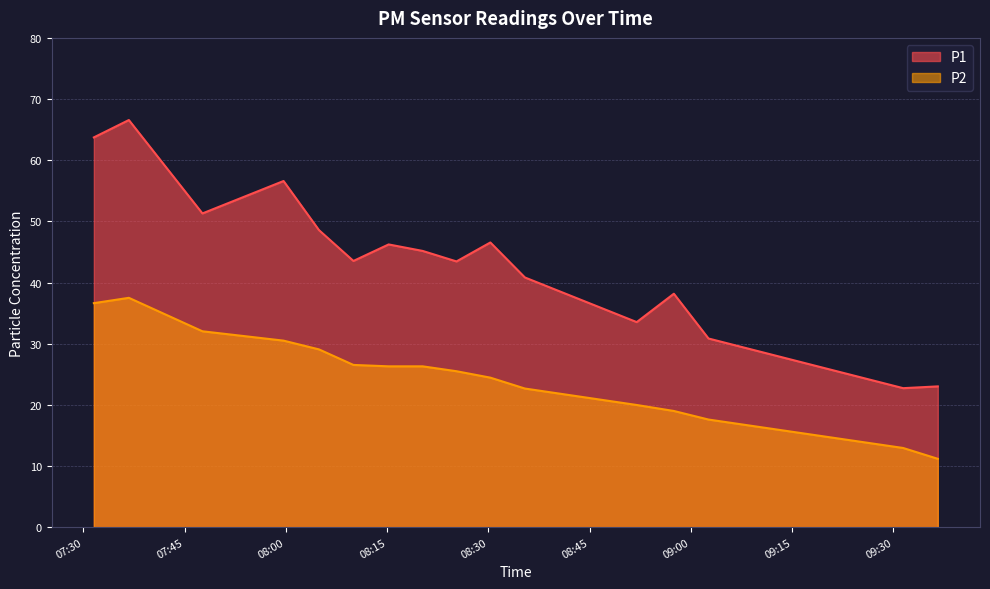

What is the spread (max minus min) of values at 2022-10-13T07:36:44?

29.1